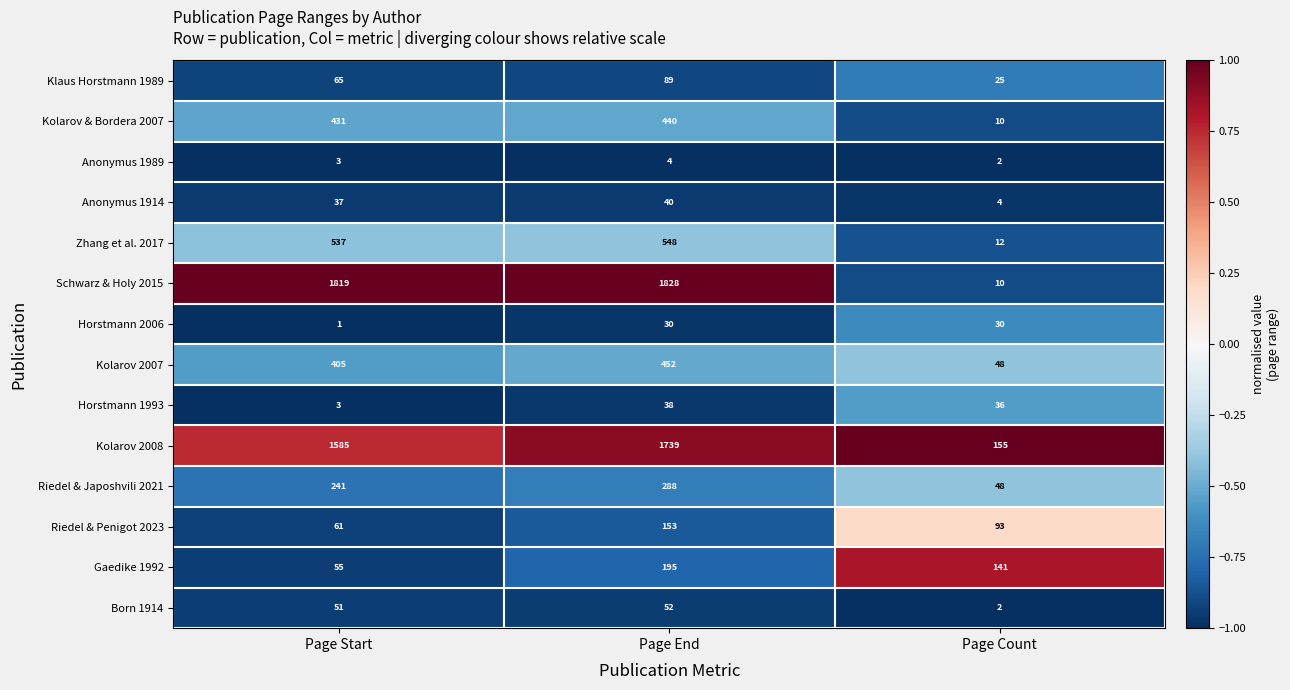

What is the maximum value shown in the chart?

1828